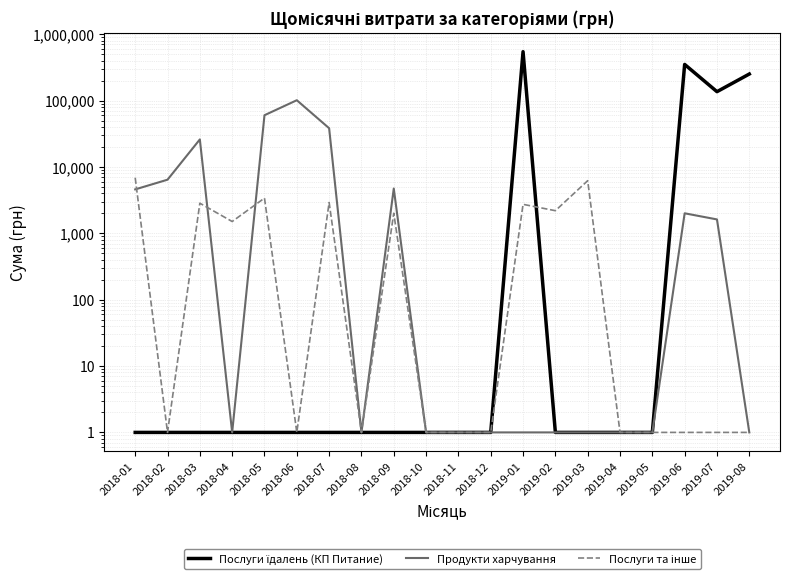

How many lines are shown in the chart?

3